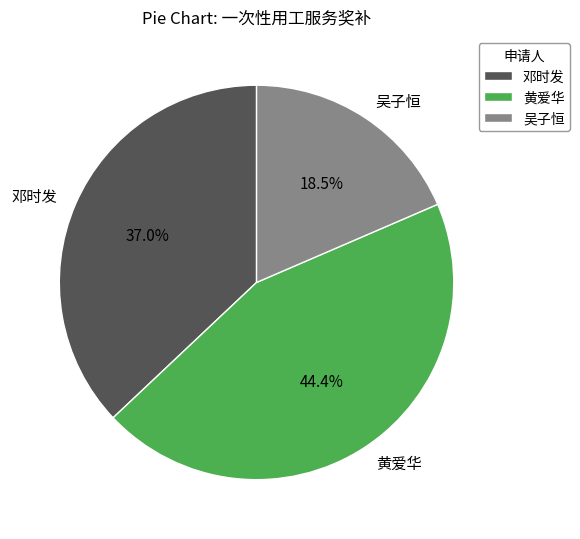

Rank the categories by value from lowest to highest.

吴子恒, 邓时发, 黄爱华